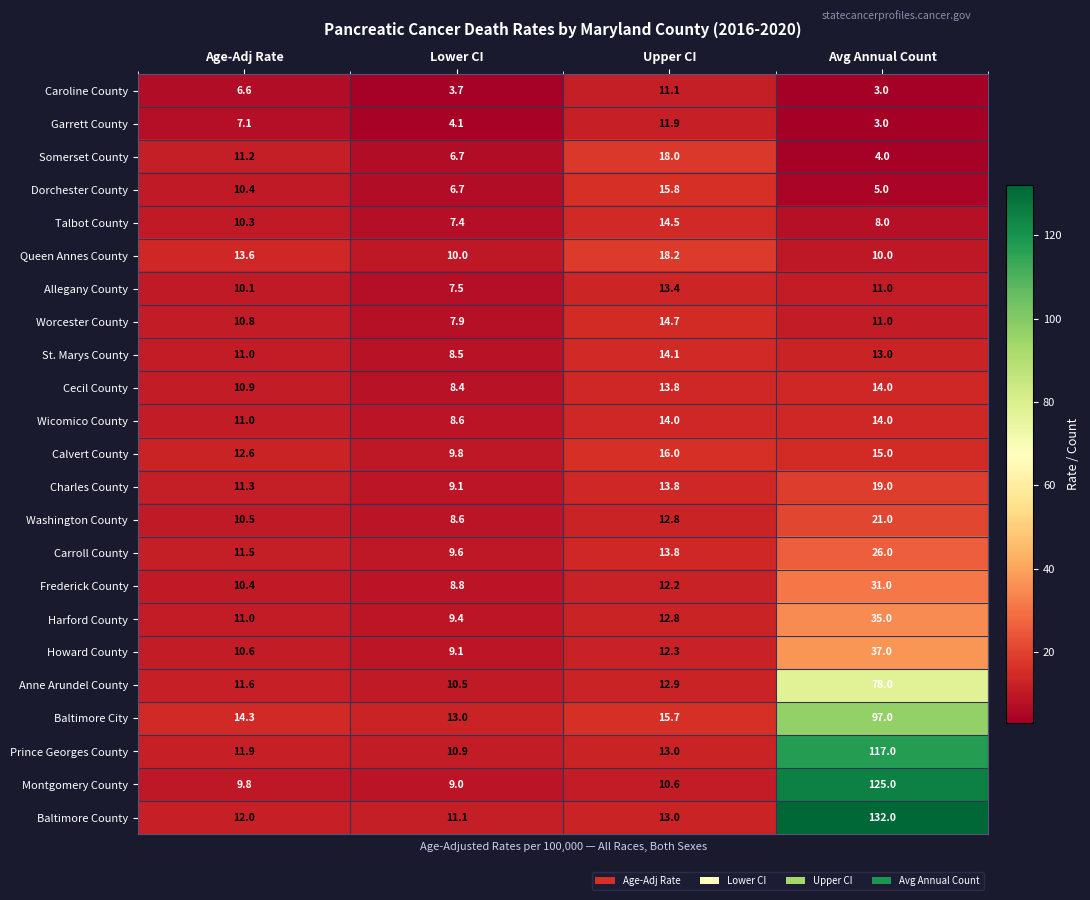

At which label does Washington County reach its peak?

Avg Annual Count